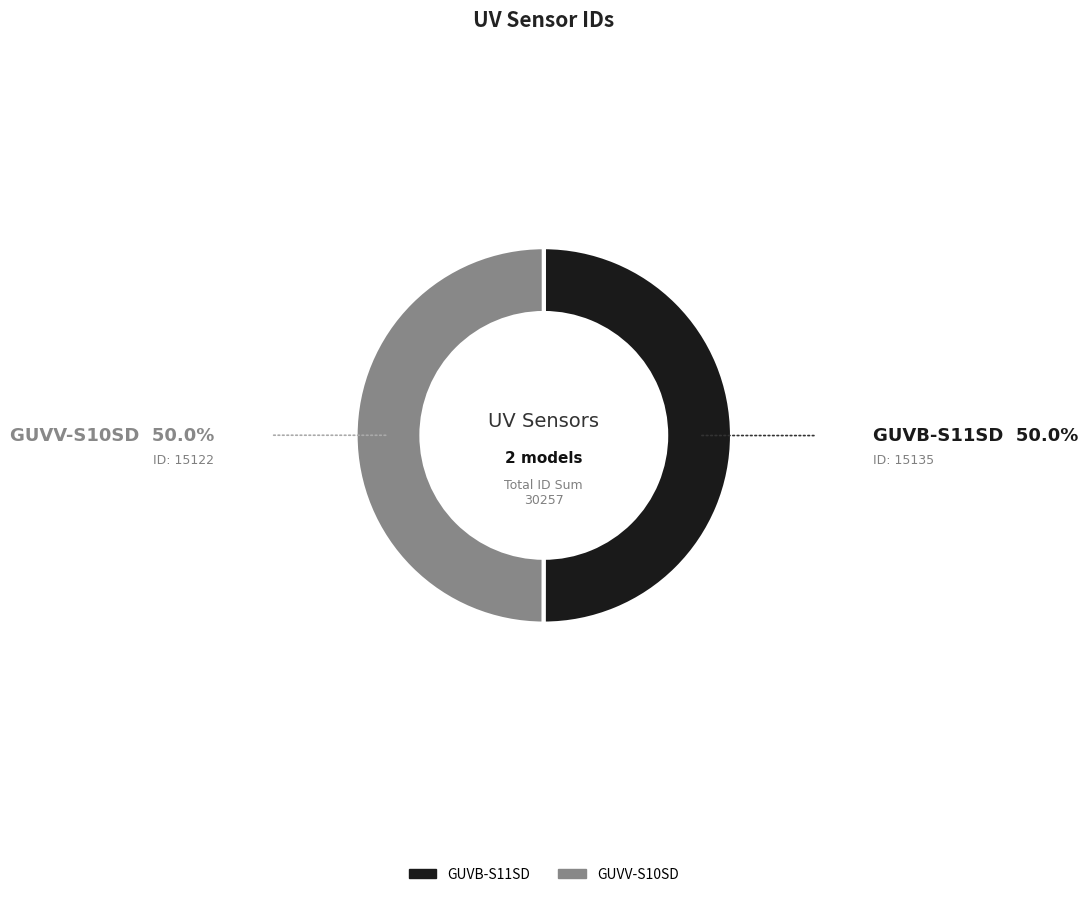

Is the sum of GUVB-S11SD and GUVV-S10SD greater than half?

Yes